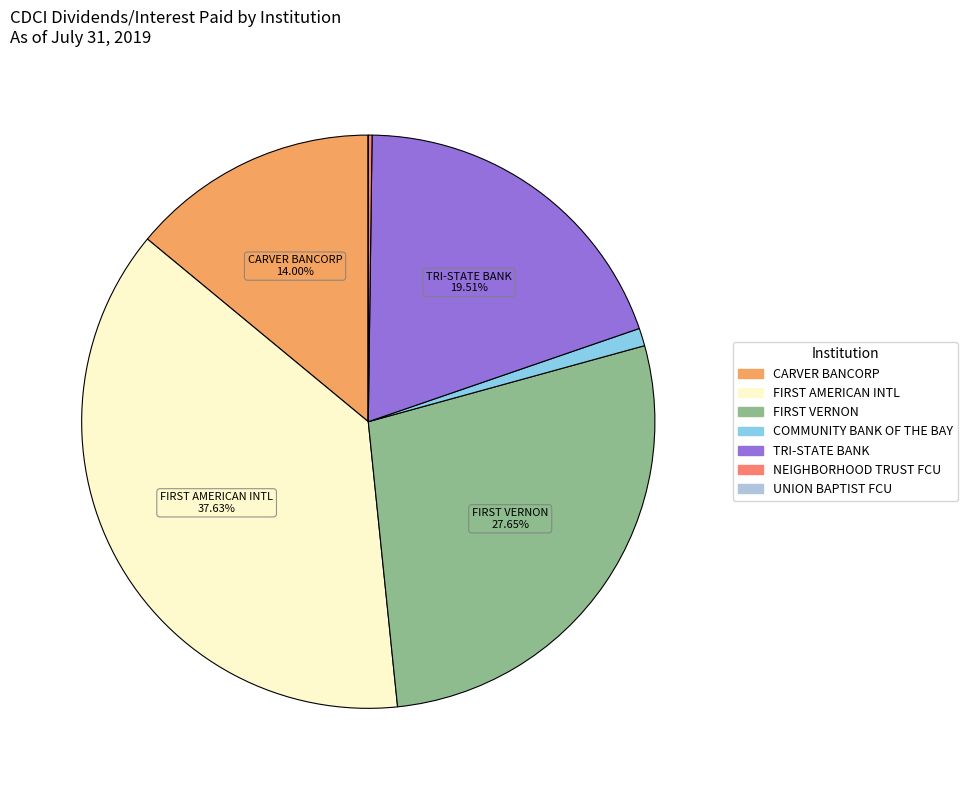

What is the largest slice in the pie chart?

FIRST AMERICAN INTL